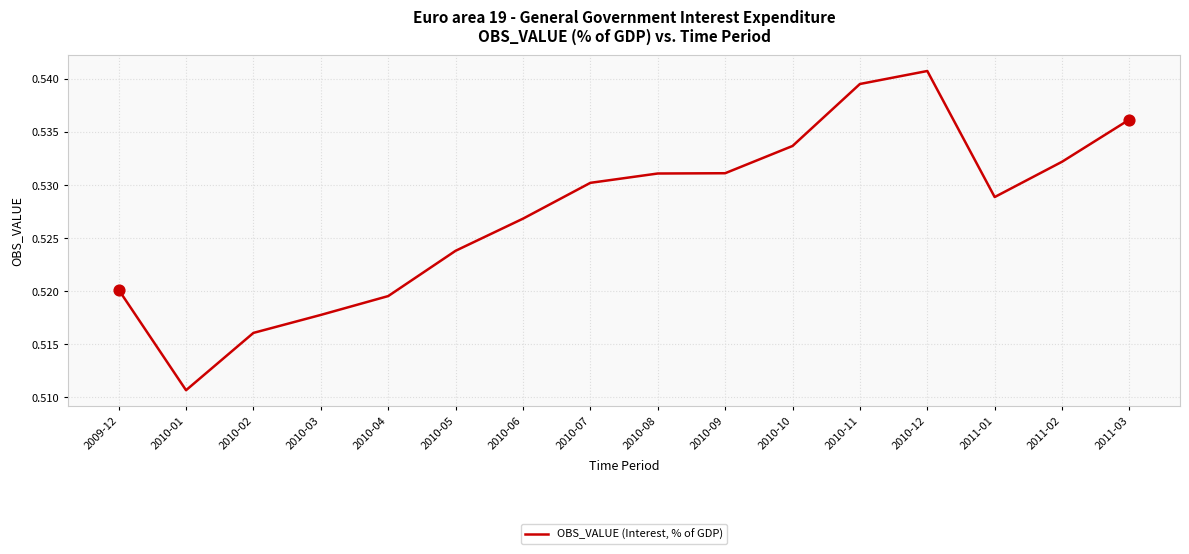

Which has a higher value, 2010-07 or 2010-02?

2010-07